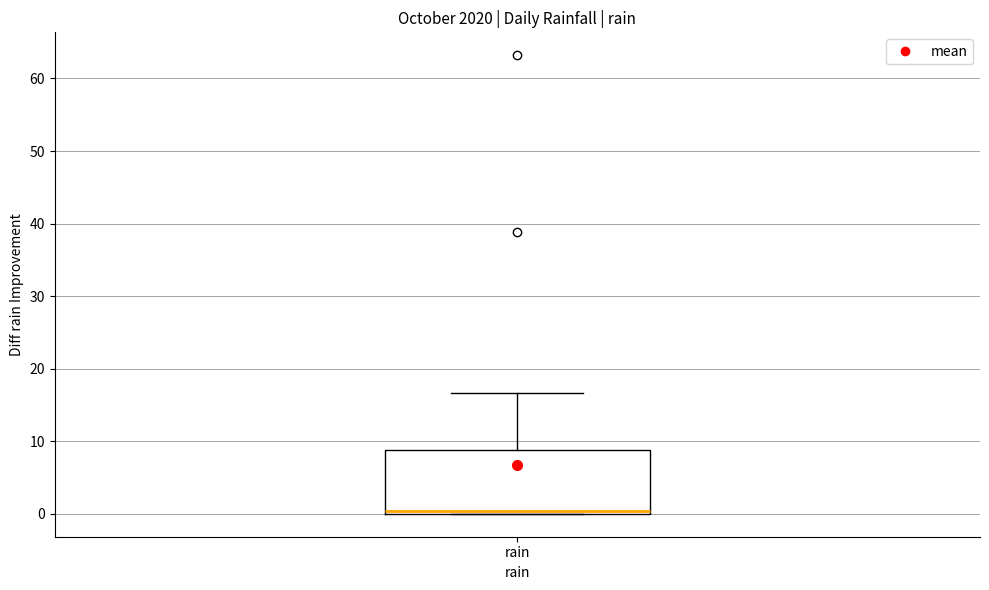

Where is the upper edge of the box for rain on the y-axis? The values are not printed on the chart, so give them approximately, as read against the axis.

9